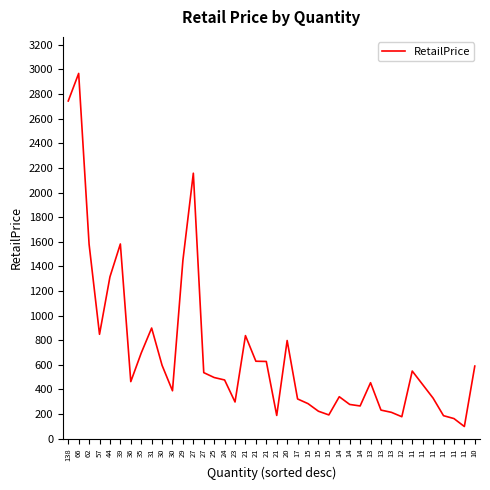

How many points are higher than both their immediate neighbors (excluding endpoints)?

9